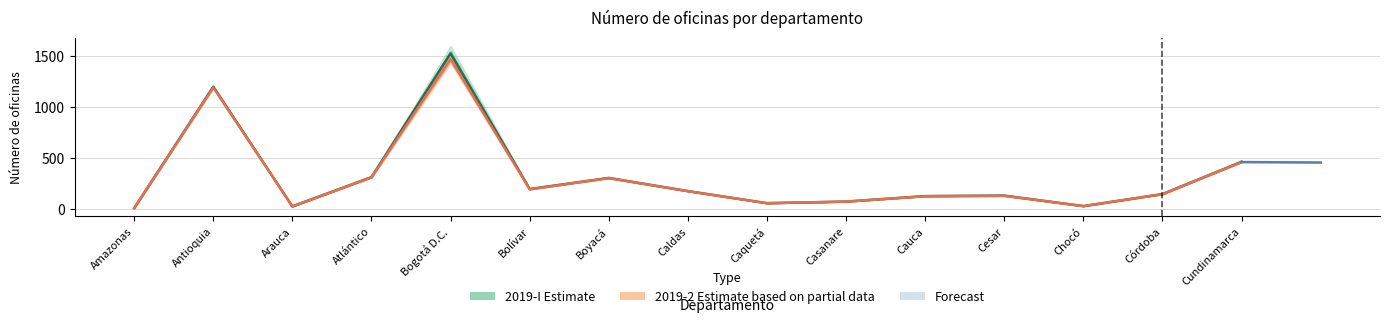

What is the difference between the 2019-I values at Amazonas and Boyacá?

297.0